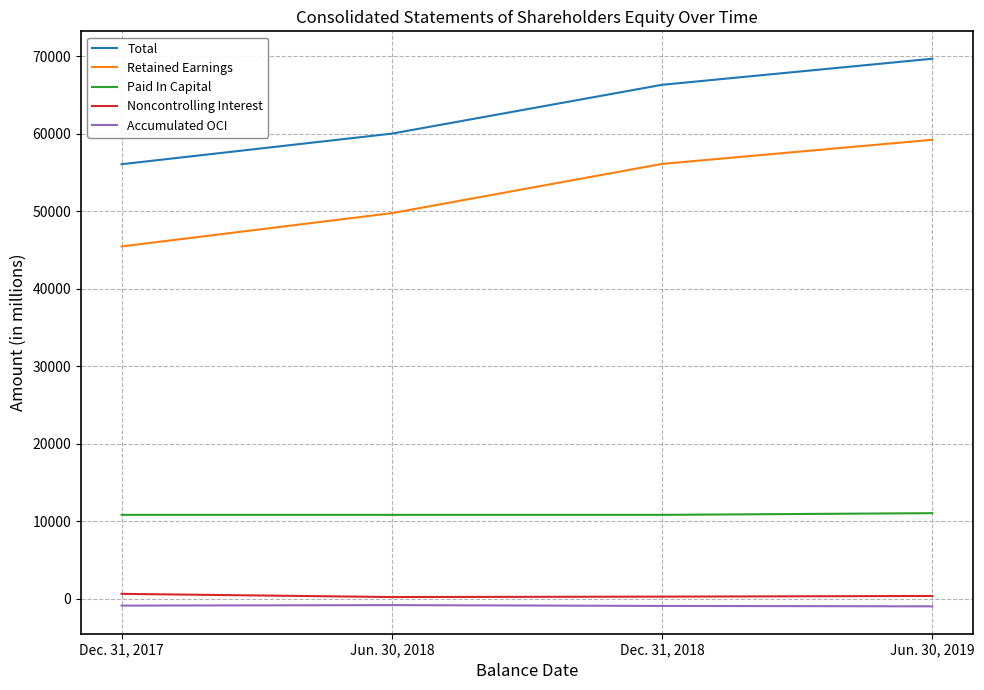

Does the chart have visible grid lines?

Yes